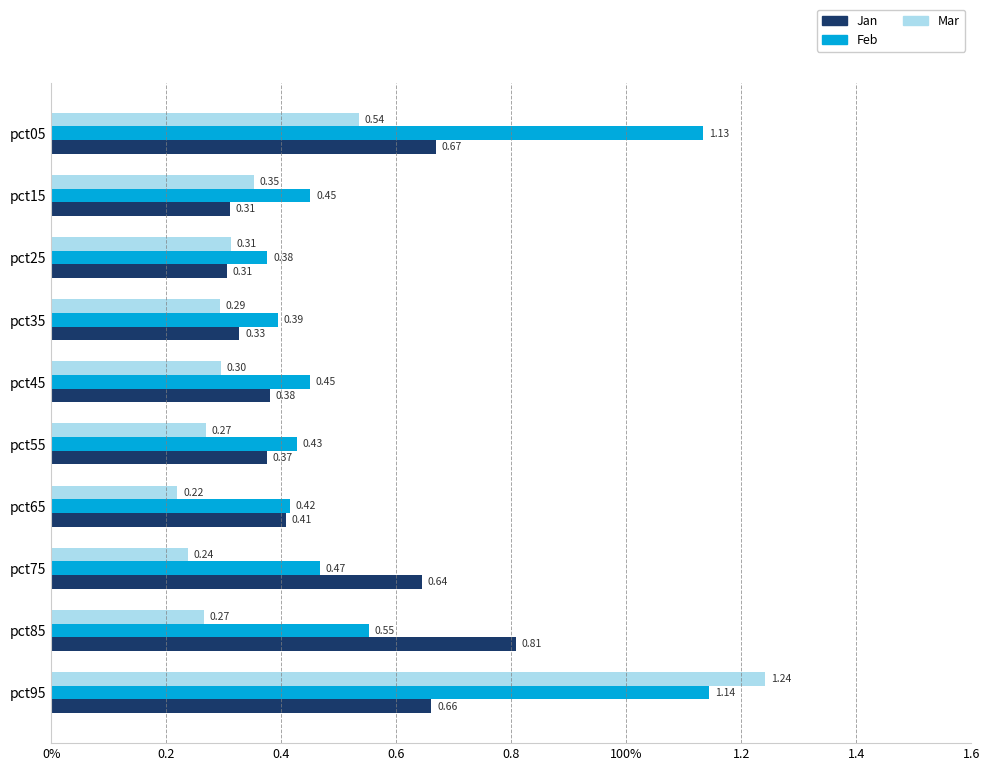

What are all the series names shown in the legend?

Jan, Feb, Mar